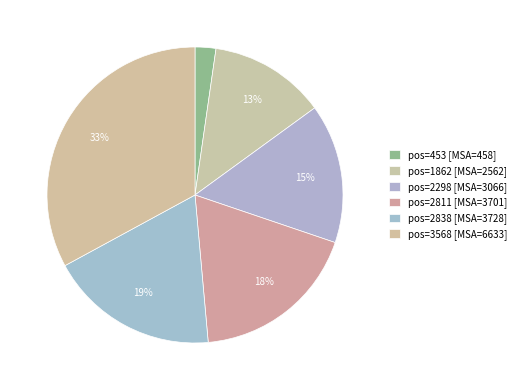

What is the largest slice in the pie chart?

3568